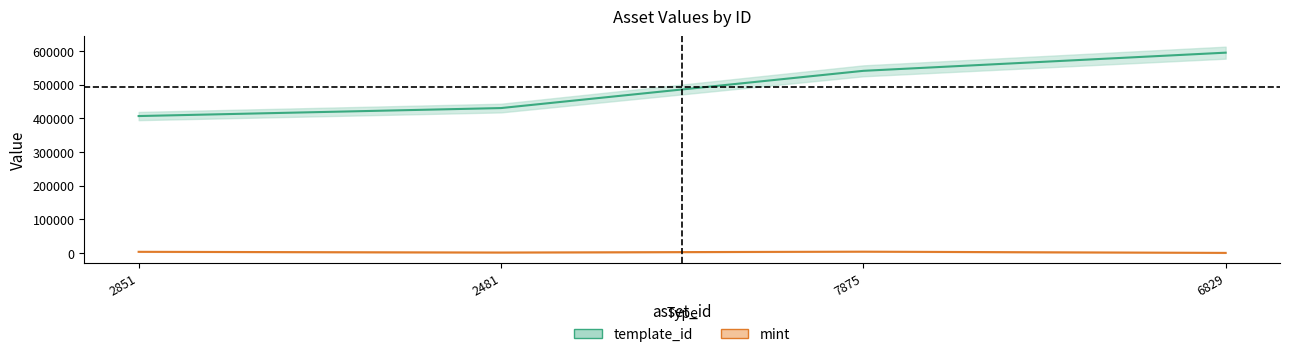

What is the difference between the maximum and minimum values in the mint series?

3620